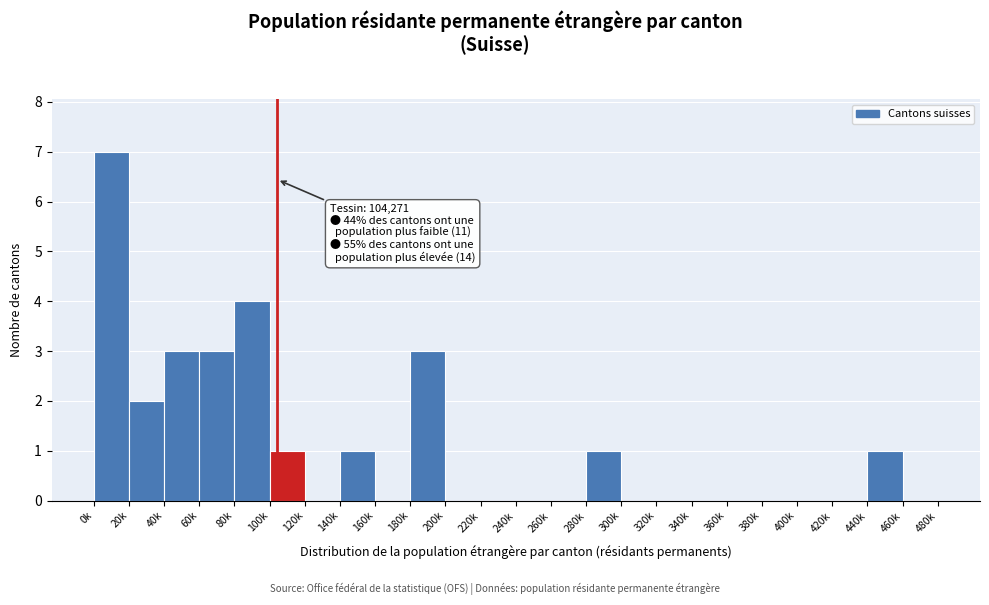

Reading left to right, list all the values displayed in this chart.

0k=7	20k=2	40k=3	60k=3	80k=4	100k=1	120k=0	140k=1	160k=0	180k=3	200k=0	220k=0	240k=0	260k=0	280k=1	300k=0	320k=0	340k=0	360k=0	380k=0	400k=0	420k=0	440k=1	460k=0